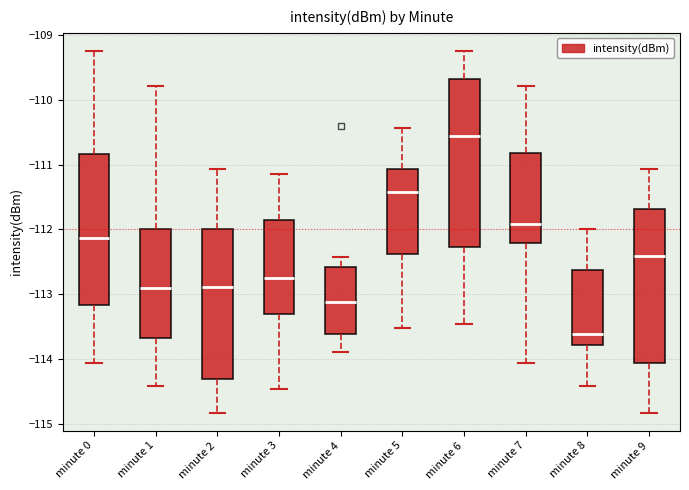

Reading left to right, read every box against the y-axis: the position of its median line, the range the box covers, and the ends of its whiskers. The values are not printed on the chart, so give them approximately, as read against the axis.

minute 0: median -112.1, box -113.2 to -110.8, whiskers -114.1 to -109.2
minute 1: median -112.9, box -113.7 to -112.0, whiskers -114.4 to -109.8
minute 2: median -112.9, box -114.3 to -112.0, whiskers -114.8 to -111.1
minute 3: median -112.7, box -113.3 to -111.9, whiskers -114.4 to -111.1
minute 4: median -113.1, box -113.6 to -112.6, whiskers -113.9 to -112.4
minute 5: median -111.4, box -112.4 to -111.1, whiskers -113.5 to -110.4
minute 6: median -110.6, box -112.3 to -109.7, whiskers -113.5 to -109.2
minute 7: median -111.9, box -112.2 to -110.8, whiskers -114.1 to -109.8
minute 8: median -113.6, box -113.8 to -112.6, whiskers -114.4 to -112.0
minute 9: median -112.4, box -114.1 to -111.7, whiskers -114.8 to -111.1